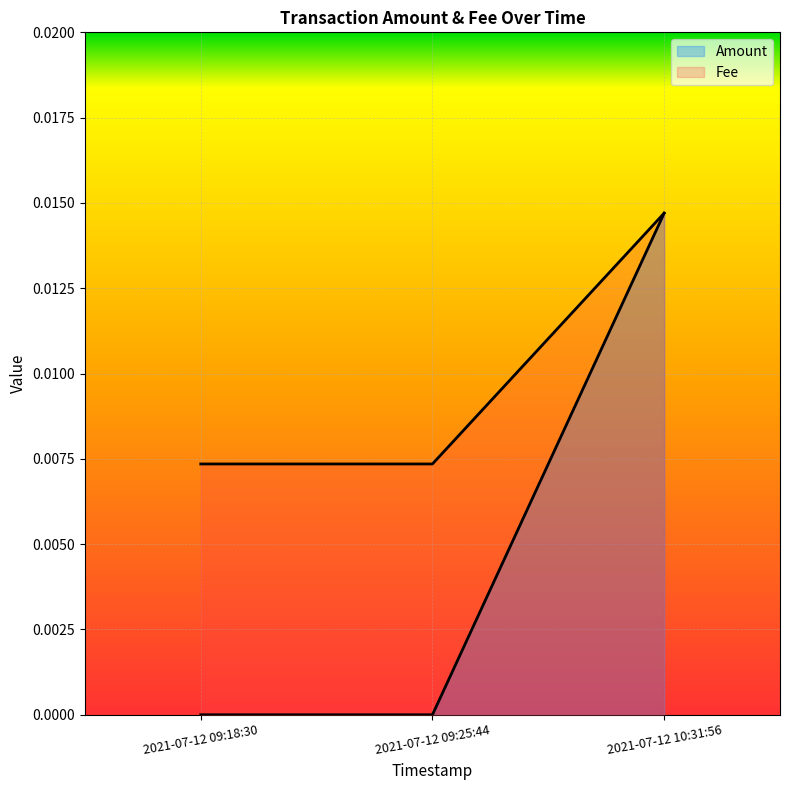

The Amount series shows 0.0 at 2021-07-12 09:25:44. True or false?

True